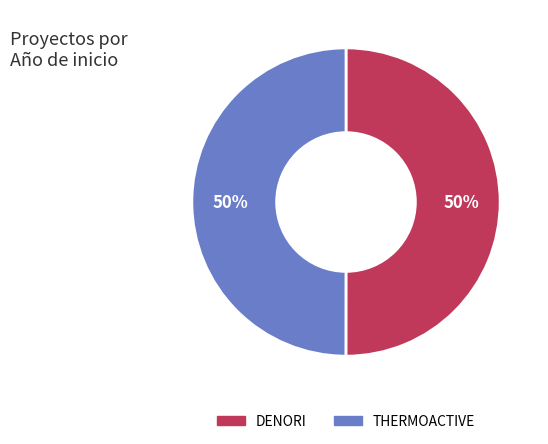

What is the ratio of the value at THERMOACTIVE to the value at DENORI?

1.0